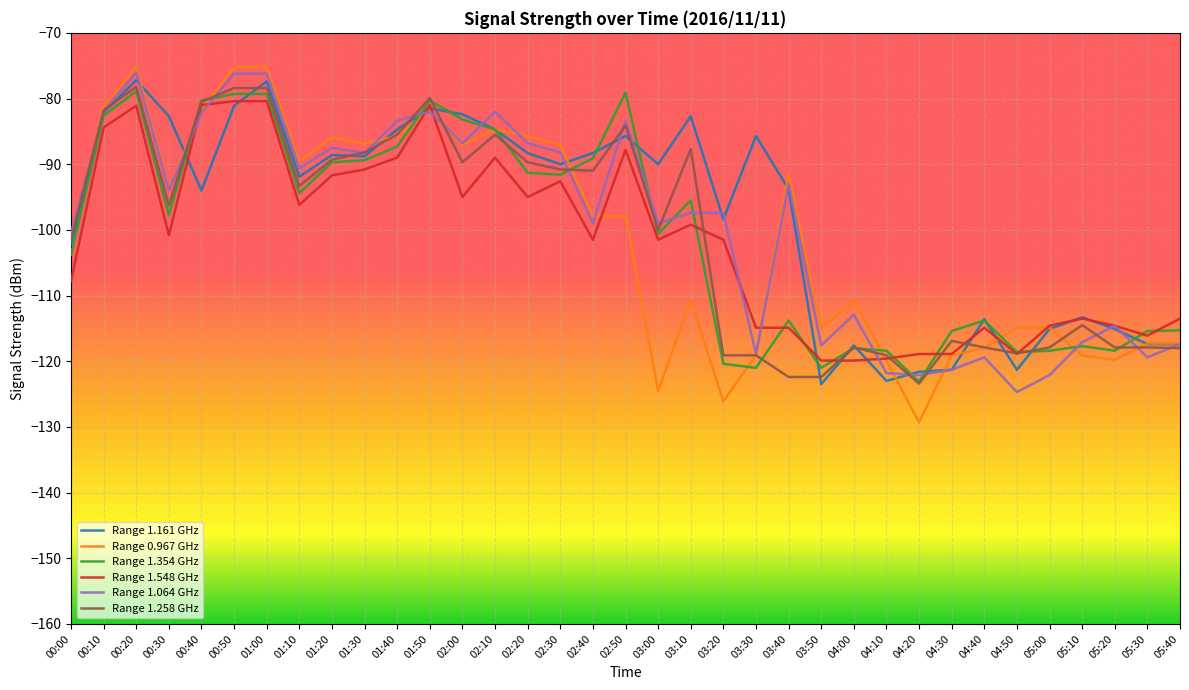

What position from the right is 02:10?

22